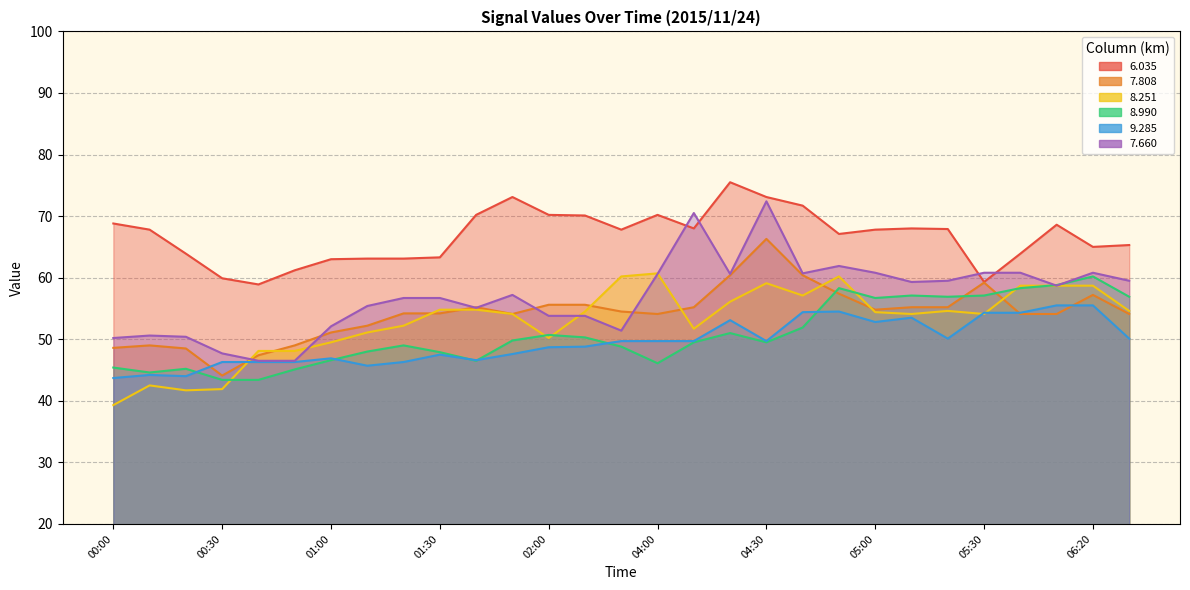

How many interior local valleys does the   6.035 series have?

6